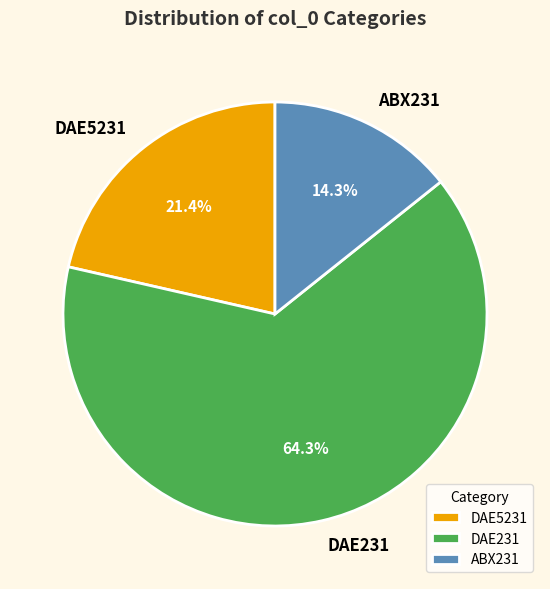

The DAE5231 slice represents 12% of the pie. True or false?

False